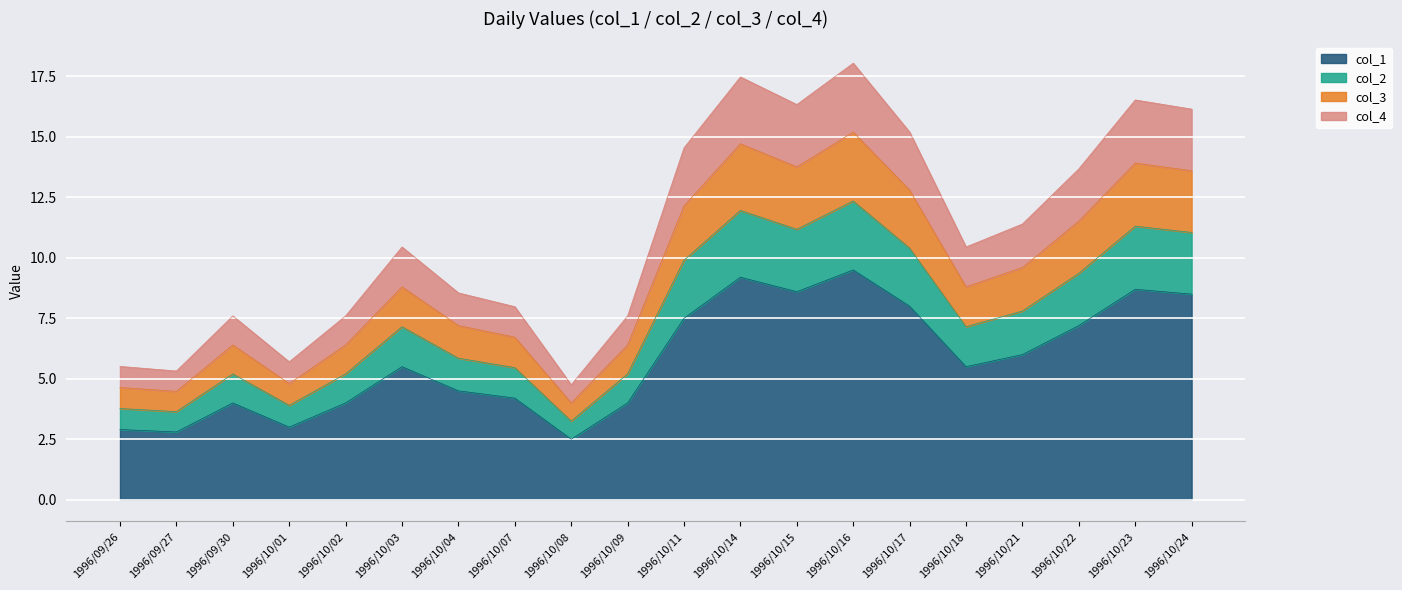

At which category does col_4 reach its first local valley?

1996/09/27